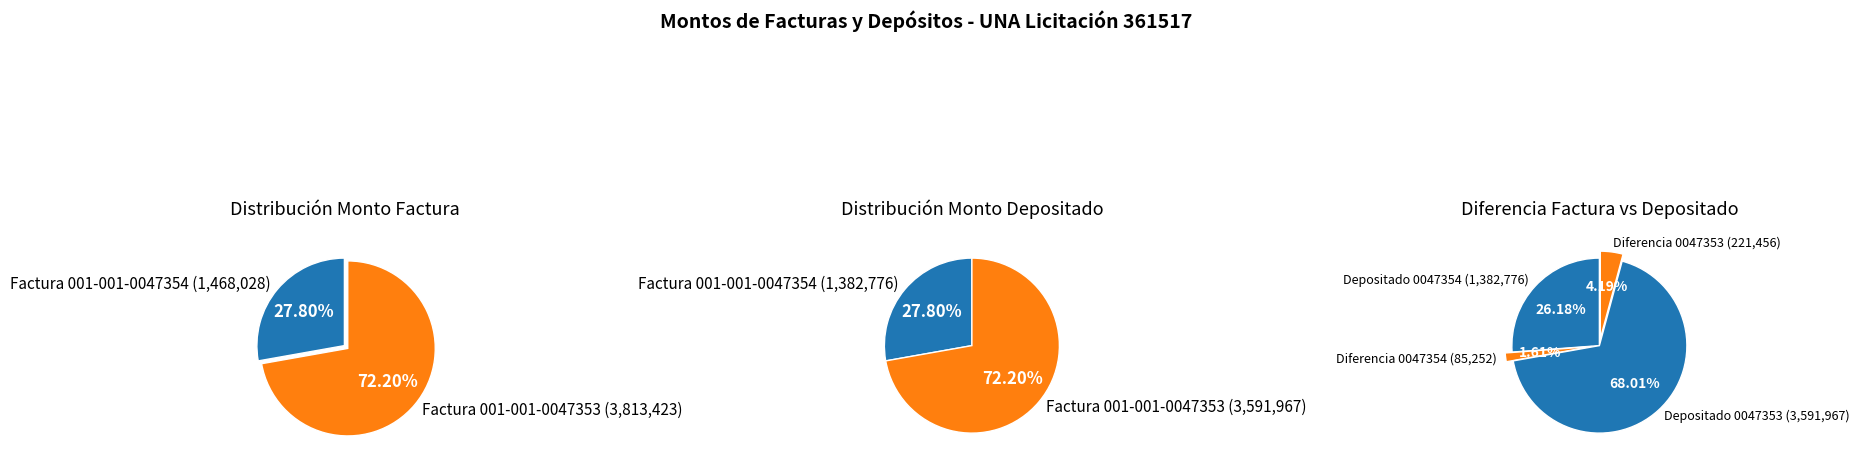

What is the majority slice?

Factura 001-001-0047353